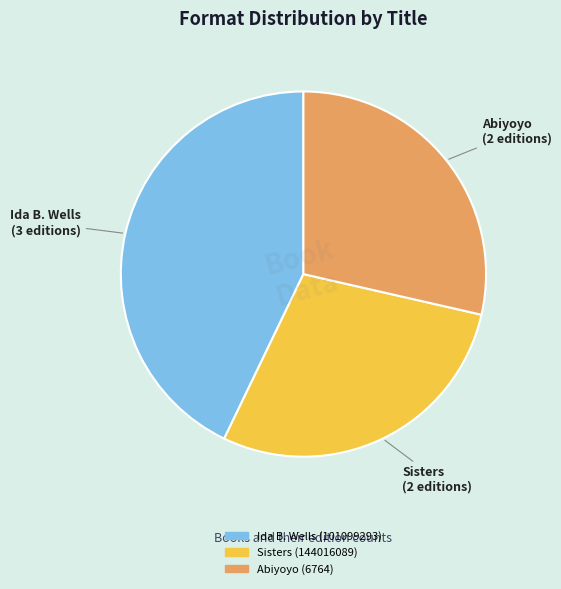

Is the sum of Ida B. Wells (101099293) and Abiyoyo (6764) greater than half?

Yes